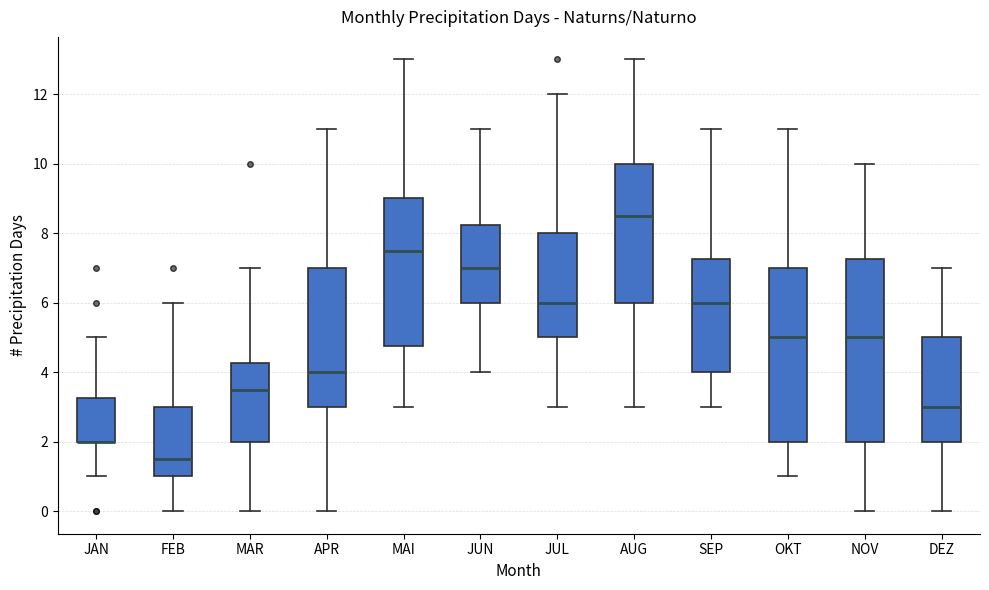

Reading left to right, transcribe this box plot: for each box, give where its median line is, the range the box spans, and where its two whiskers end, as read against the y-axis. The values are not printed on the chart, so give them approximately, as read against the axis.

JAN: median 2.0 (drawn on the box's lower edge), box 2.0 to 3.2, whiskers 1.0 to 5.0
FEB: median 1.6, box 1.0 to 3.0, whiskers 0.0 to 6.0
MAR: median 3.6, box 2.0 to 4.2, whiskers 0.0 to 7.0
APR: median 4.0, box 3.0 to 7.0, whiskers 0.0 to 11.0
MAI: median 7.6, box 4.8 to 9.0, whiskers 3.0 to 13.0
JUN: median 7.0, box 6.0 to 8.2, whiskers 4.0 to 11.0
JUL: median 6.0, box 5.0 to 8.0, whiskers 3.0 to 12.0
AUG: median 8.6, box 6.0 to 10.0, whiskers 3.0 to 13.0
SEP: median 6.0, box 4.0 to 7.2, whiskers 3.0 to 11.0
OKT: median 5.0, box 2.0 to 7.0, whiskers 1.0 to 11.0
NOV: median 5.0, box 2.0 to 7.2, whiskers 0.0 to 10.0
DEZ: median 3.0, box 2.0 to 5.0, whiskers 0.0 to 7.0